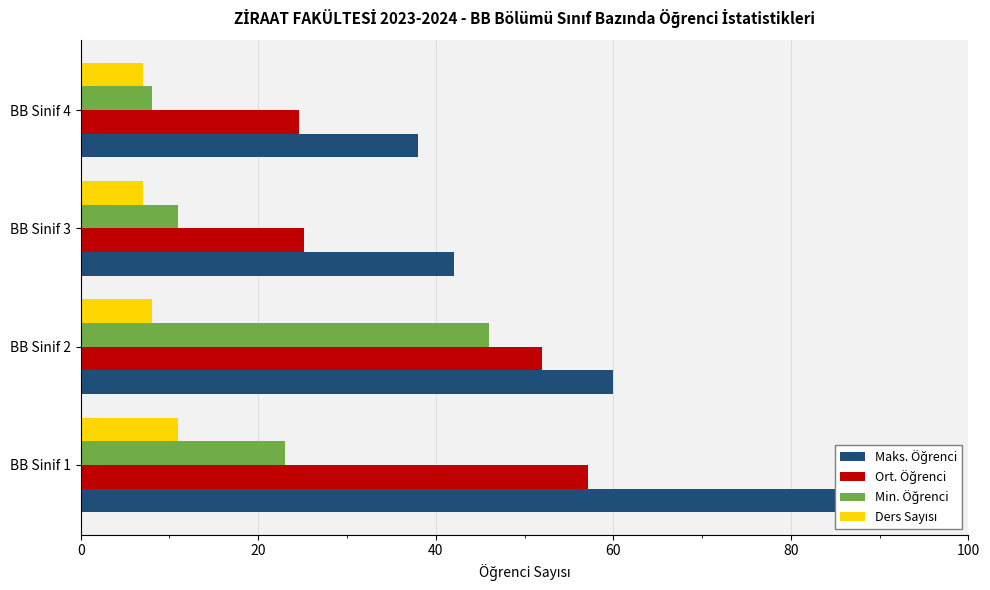

Count the number of categories in the chart.

4